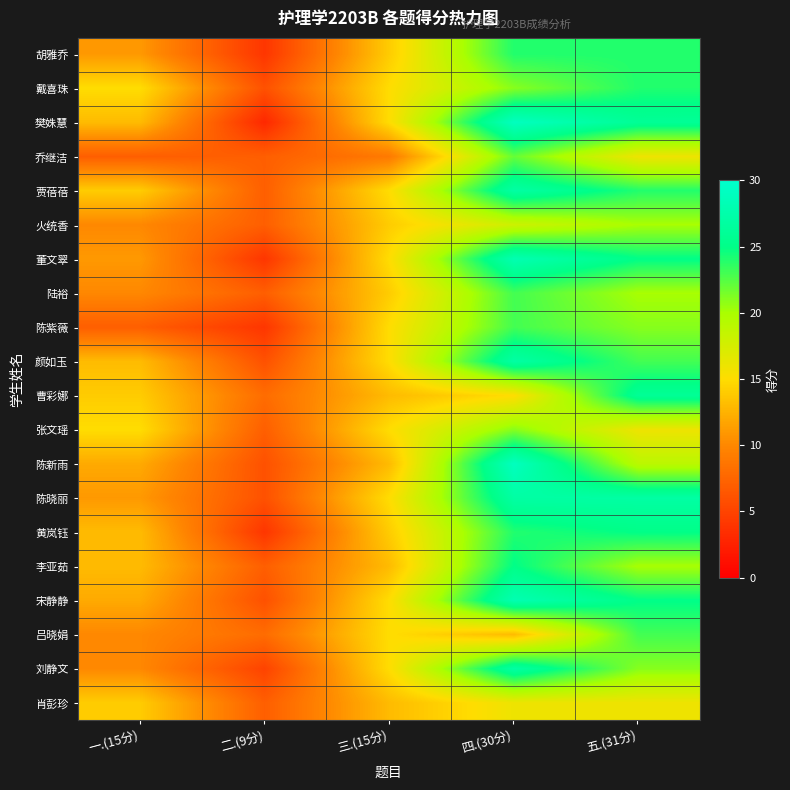

Rank the series by their maximum value, from lowest to highest.

肖彭珍, 火统香, 张文瑶, 乔继洁, 陆裕, 陈紫薇, 吕晓娟, 胡雅乔, 戴喜珠, 黄岚钰, 李亚茹, 曹彩娜, 贾蓓蓓, 颜如玉, 陈晓丽, 刘静文, 董文翠, 宋静静, 樊姝慧, 陈新雨